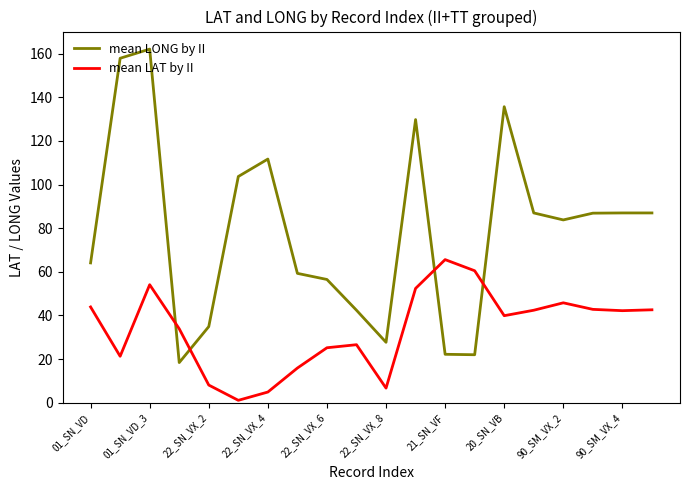

Which series ends up on top after the final intersection of mean LONG by II and mean LAT by II?

mean LONG by II